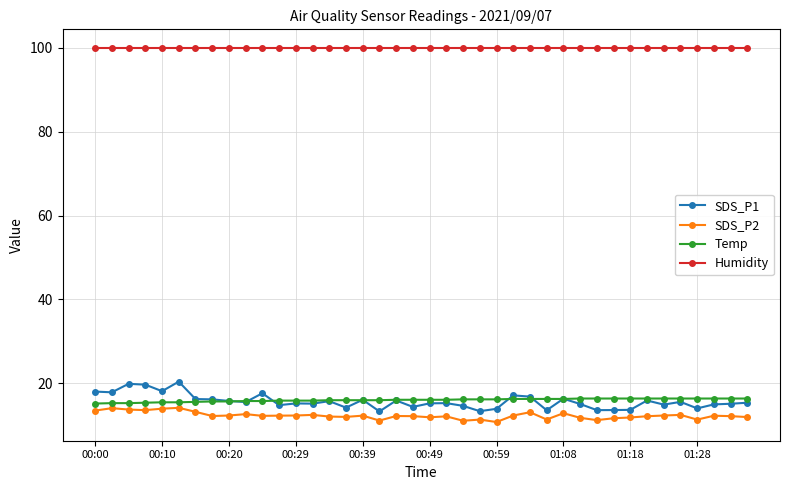

What is the greatest value displayed?

99.9